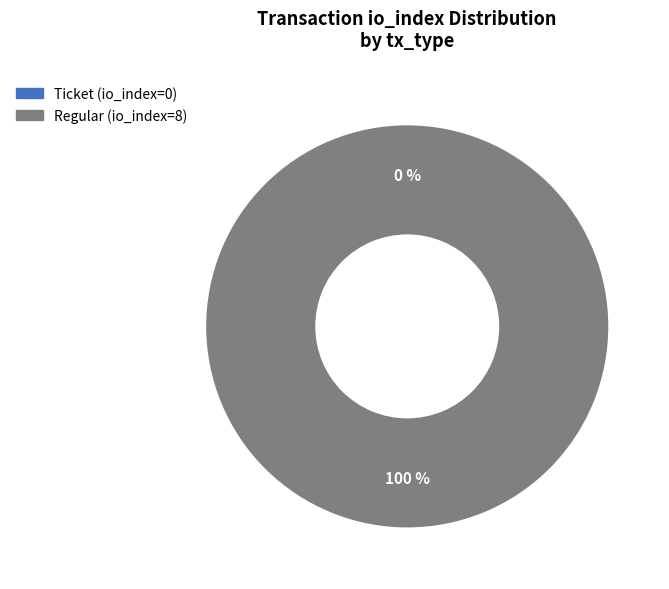

Is there any slice that represents more than half of the pie?

Yes